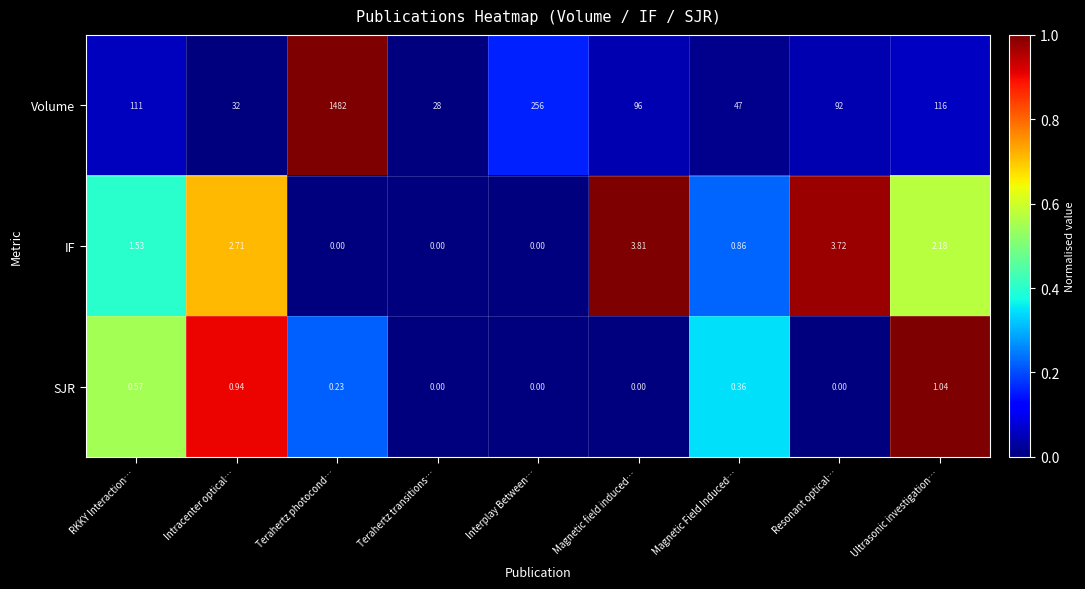

Rank the series at Magnetic field induced… from highest to lowest value.

Volume, IF, SJR